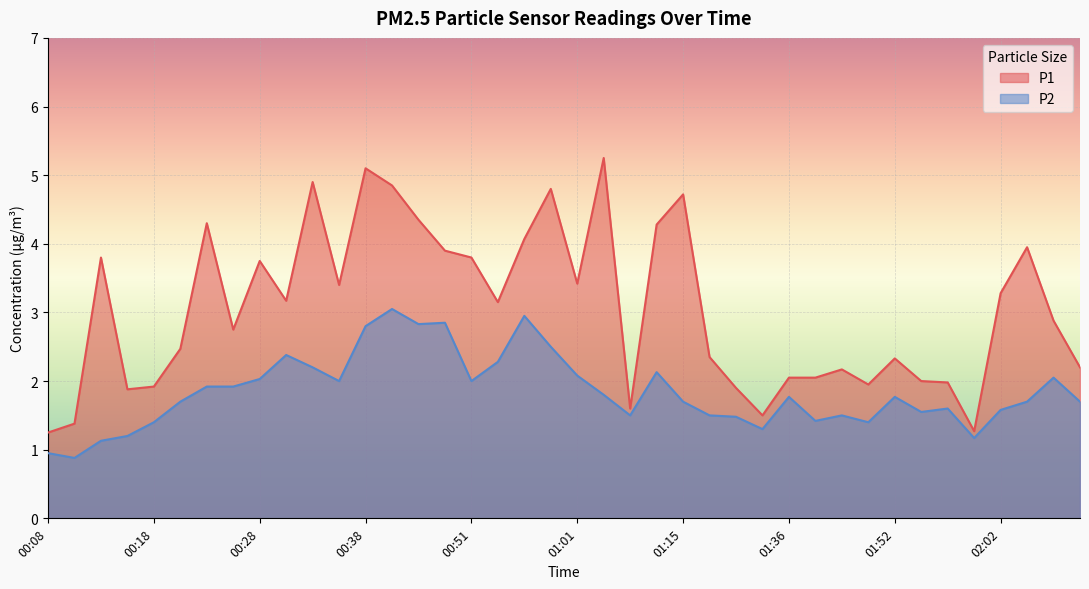

At which label does P2 first exceed 1?

00:14